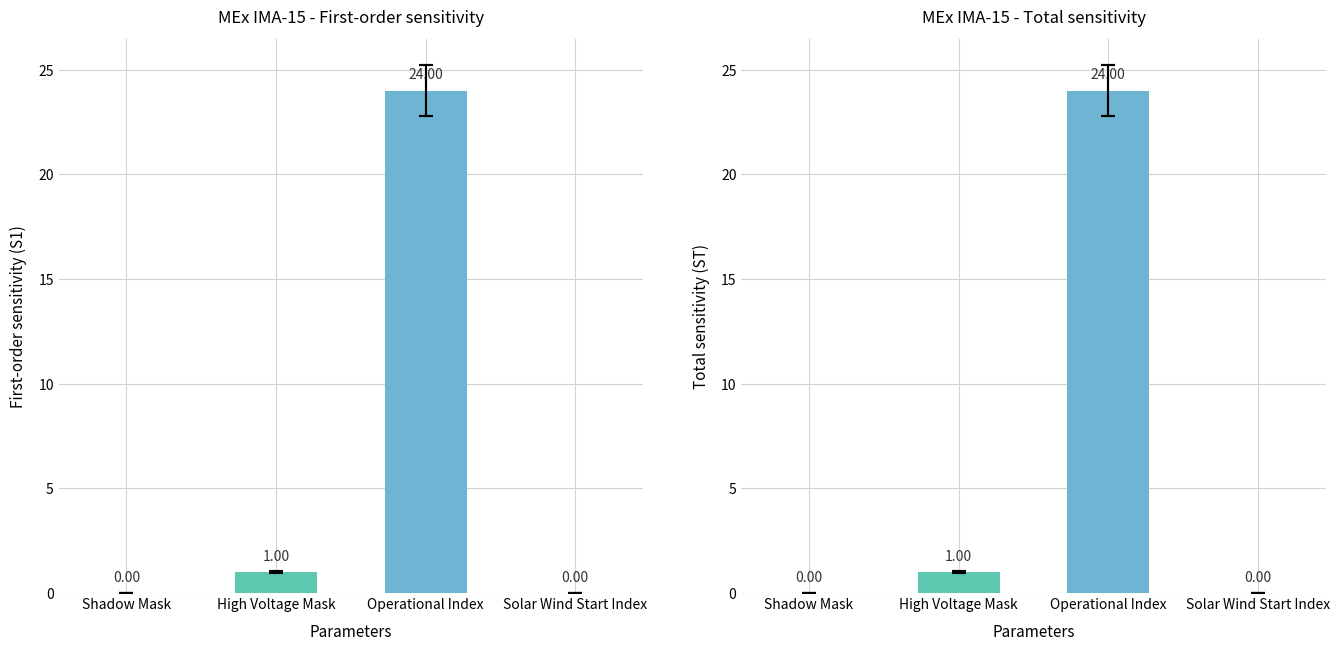

What position from the left is Shadow Mask?

1